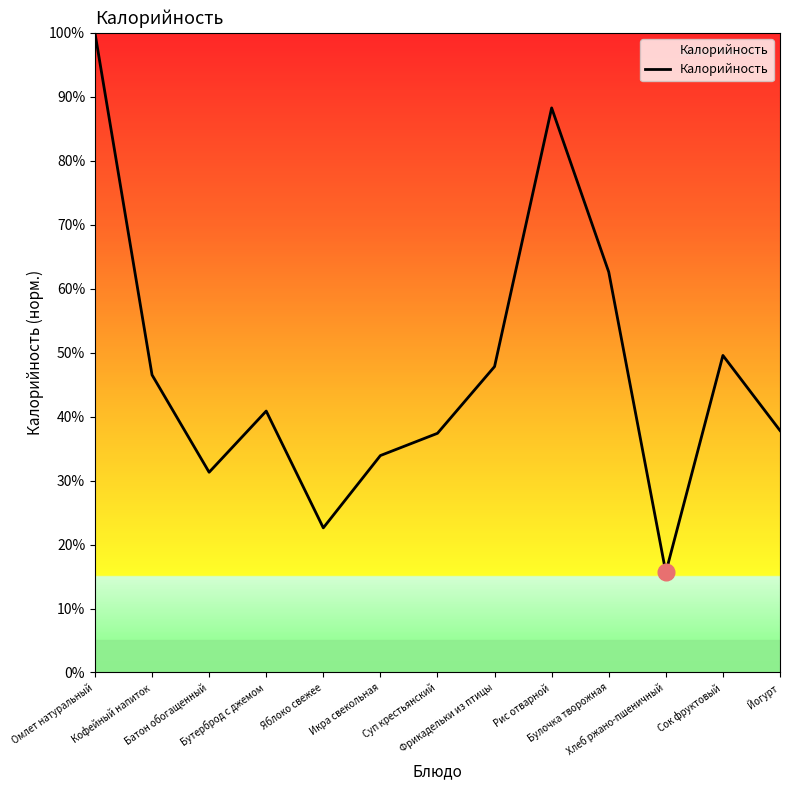

What is the difference between the second highest and minimum values?

72.6